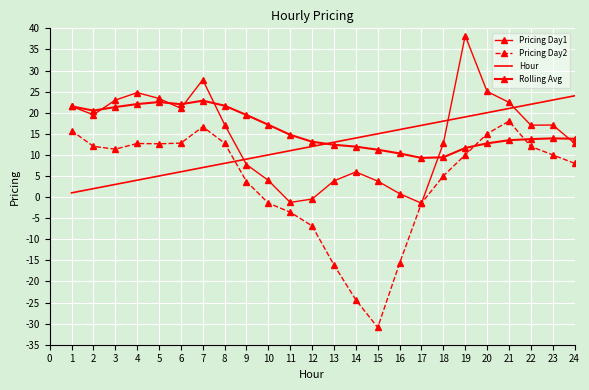

What is the minimum value shown in the chart?

-30.9